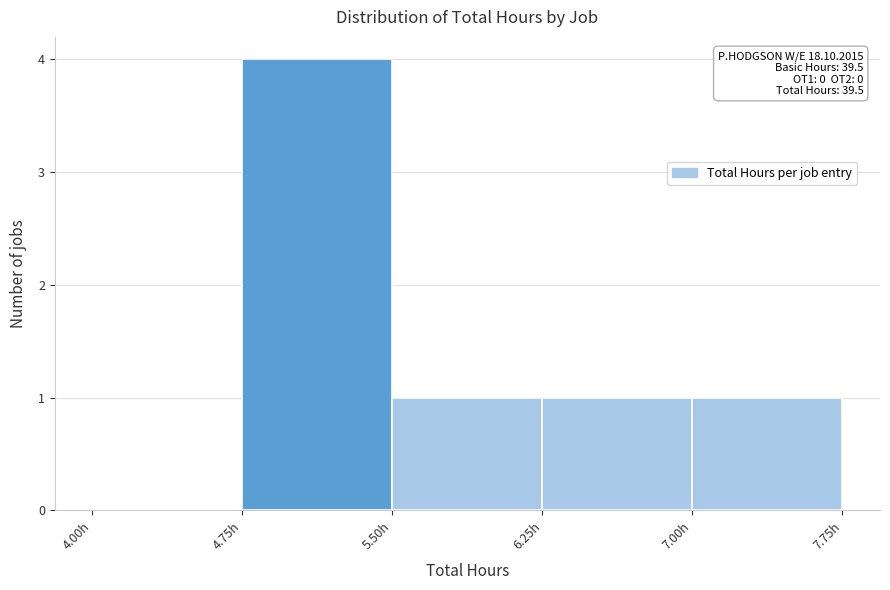

Which range on the x-axis has the tallest bar?

4.75 to 5.50